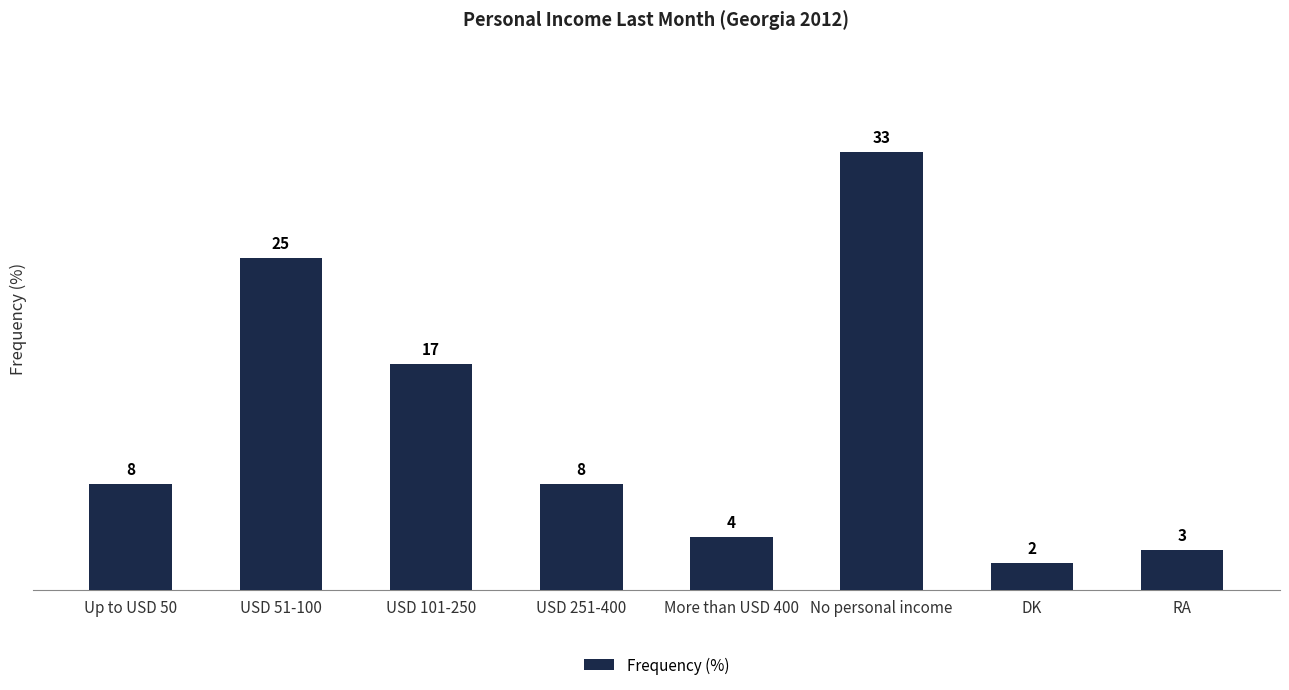

Which has a higher value, More than USD 400 or RA?

More than USD 400